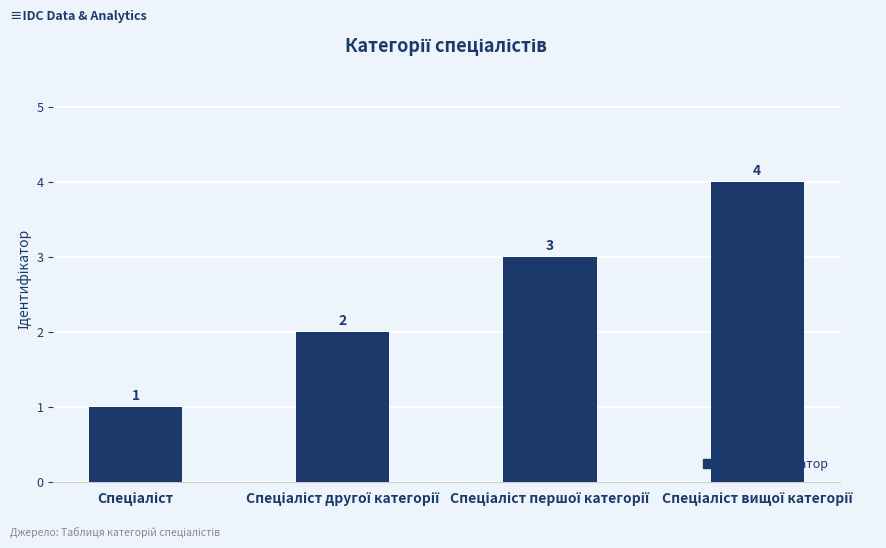

Count the values in the range 2 to 4.

3